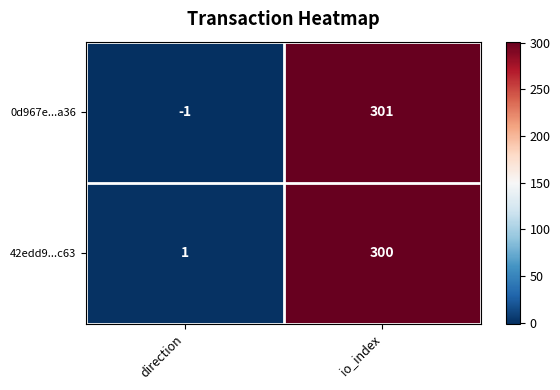

At io_index, list the series in order from largest to smallest.

0d967e...a36, 42edd9...c63